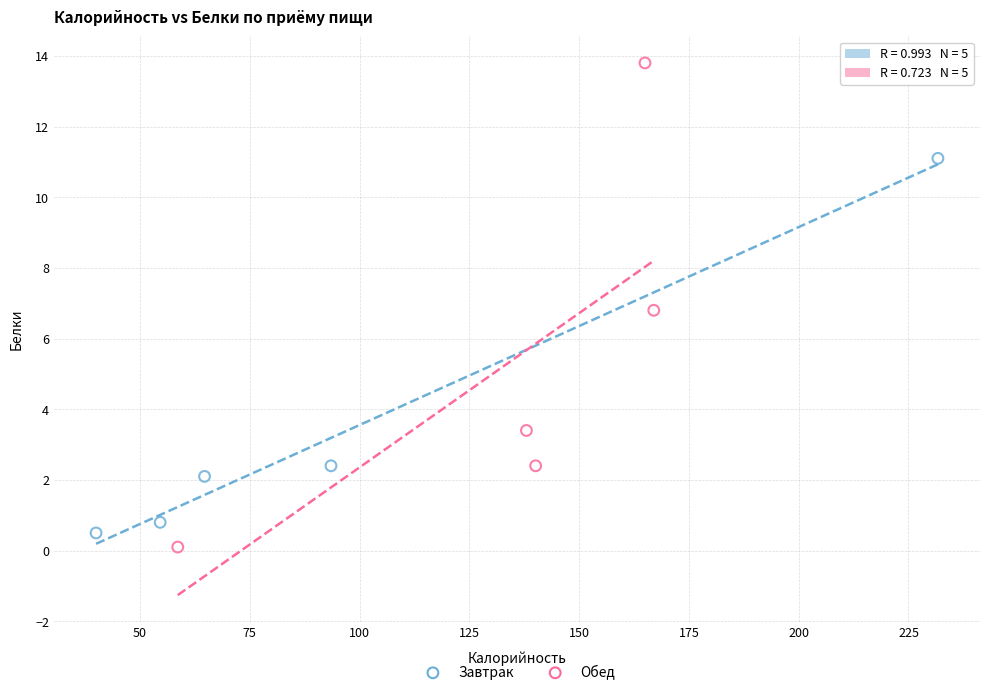

Which series has the widest spread of Y values?

Обед